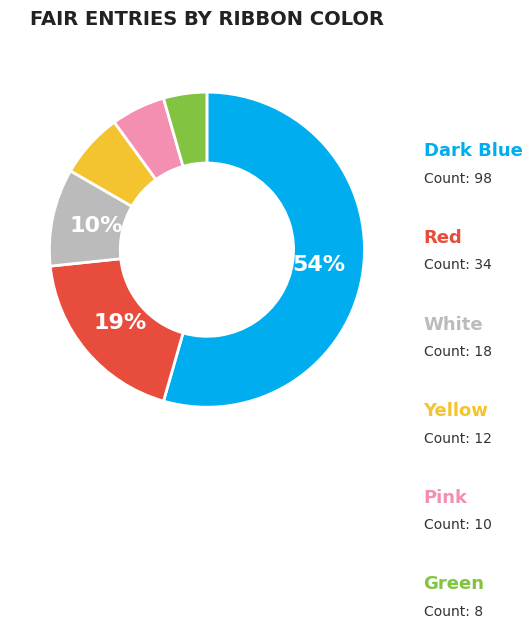

Count the number of slices in the pie.

6